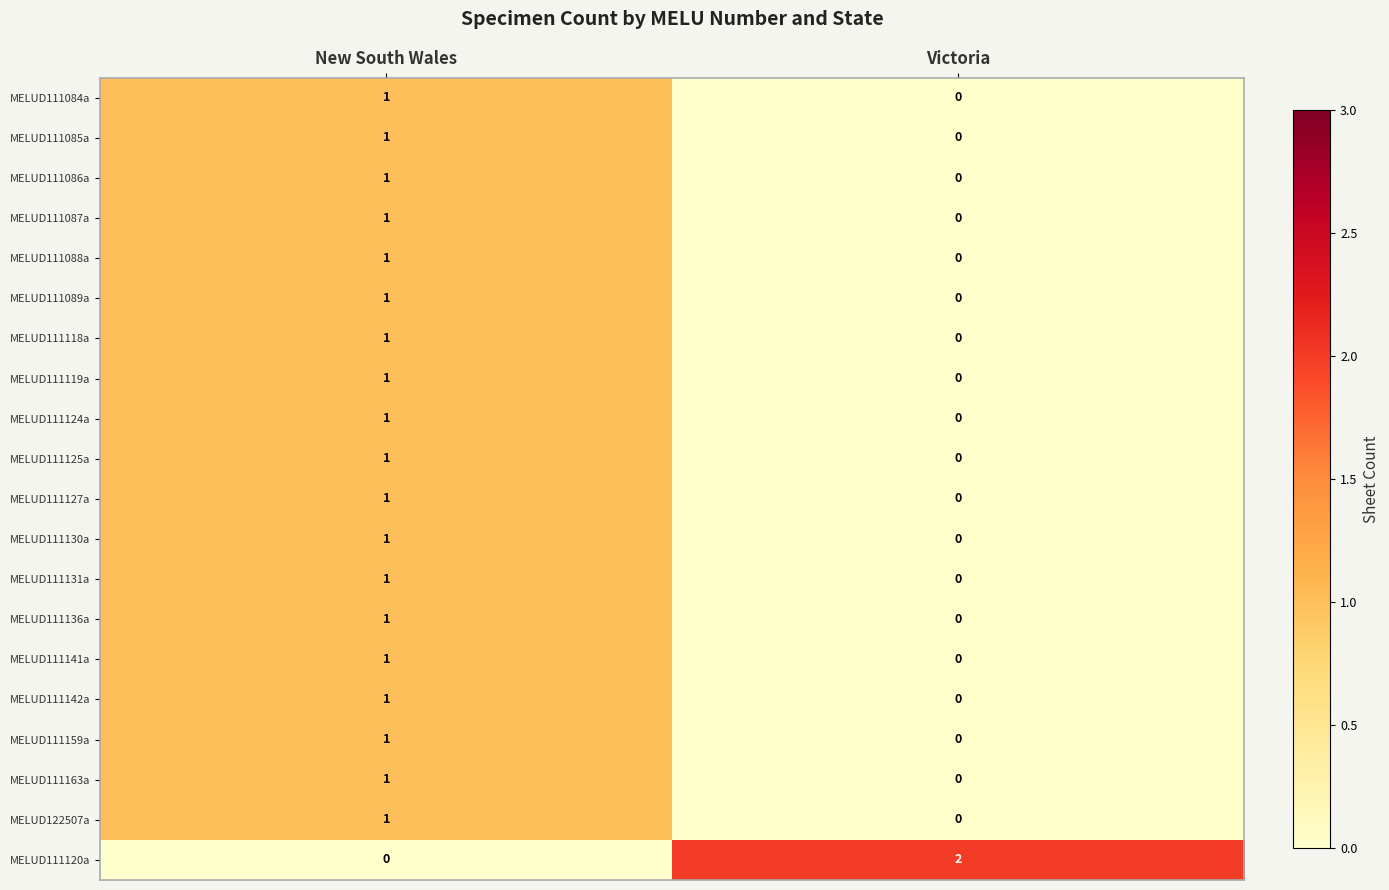

At how many categories does at least one series exceed 0?

2